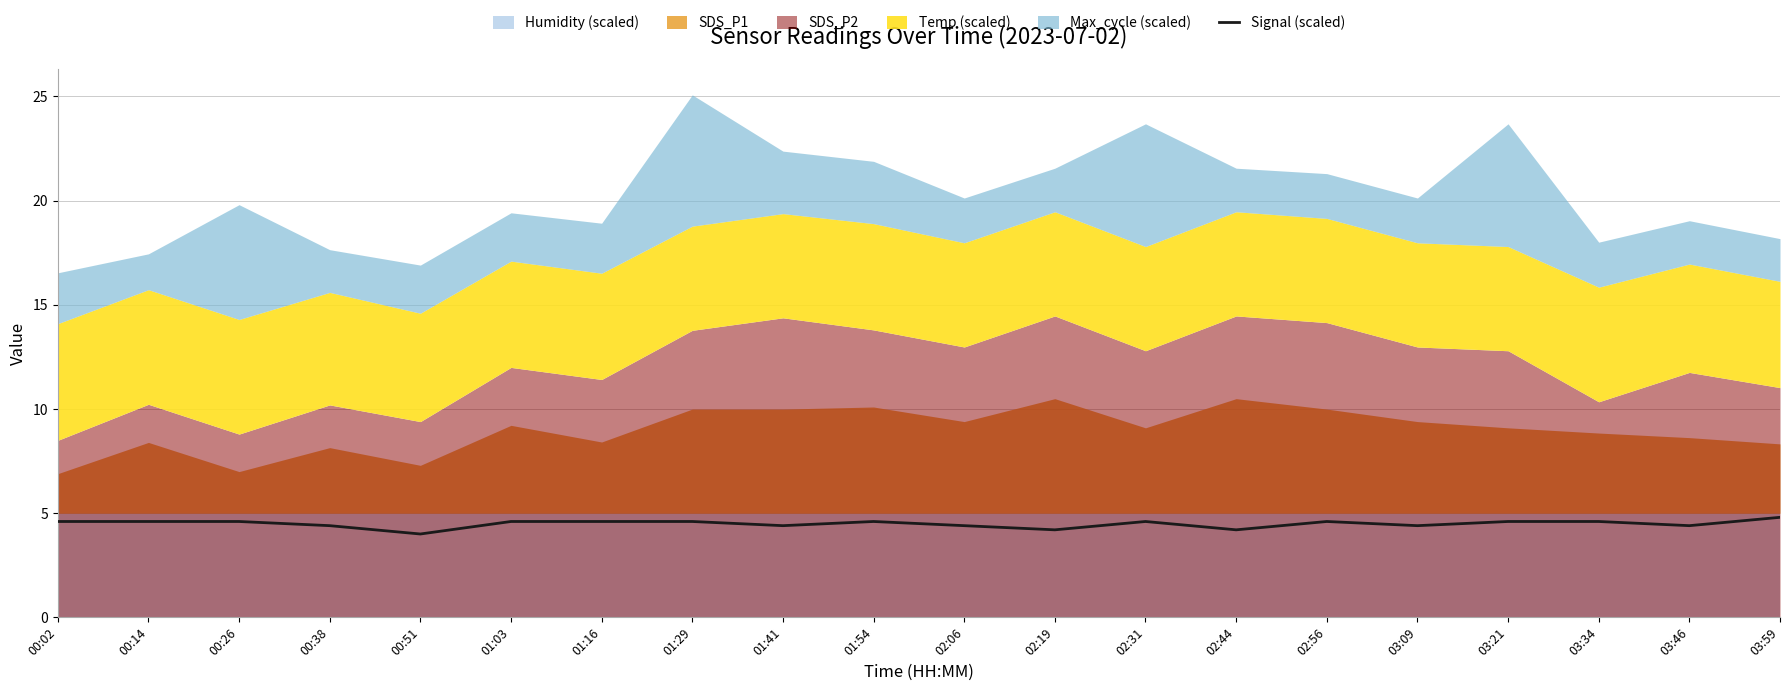

How many interior local valleys (lower than both neighbors) does the data have?

6